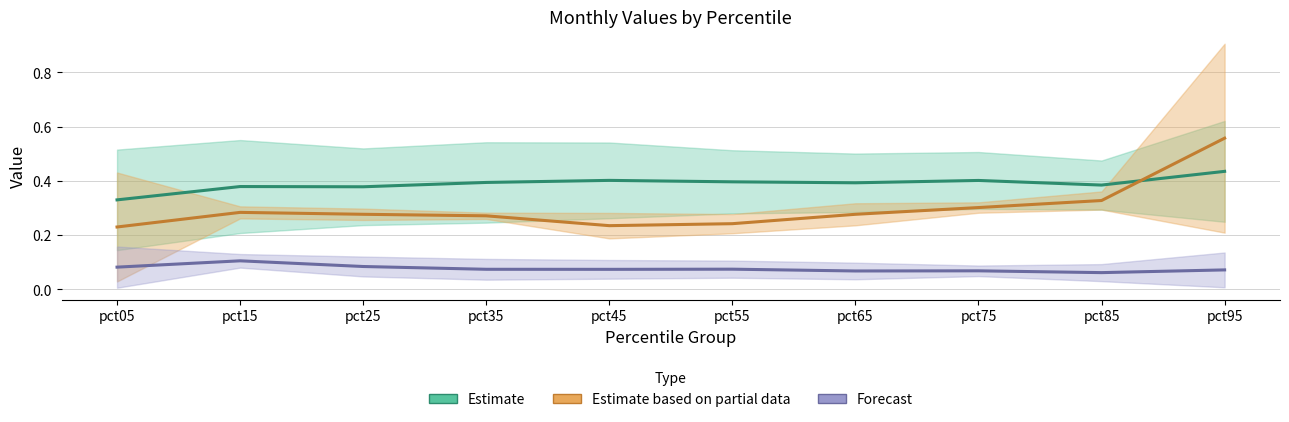

Which category has the lowest value across all series?

pct85